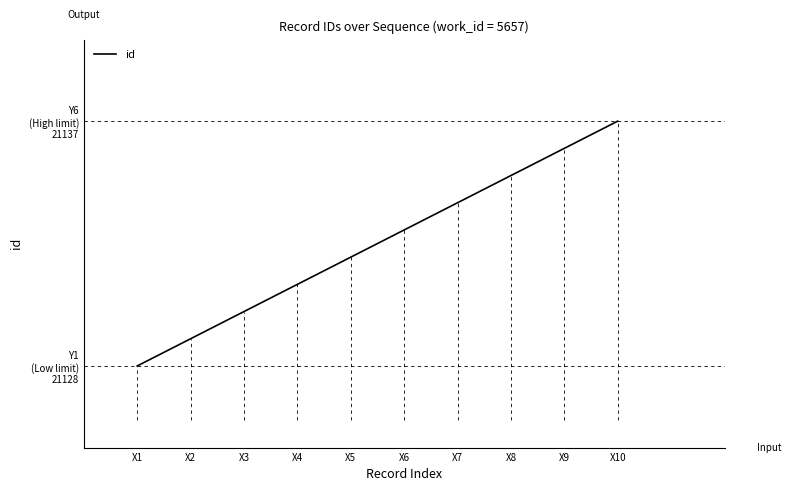

Does the chart have visible grid lines?

No